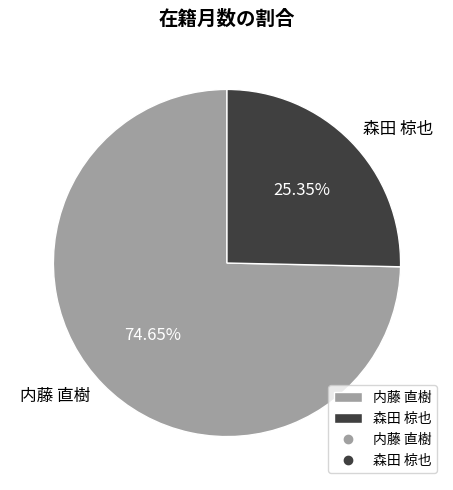

The 森田 椋也 slice represents 35% of the pie. True or false?

False